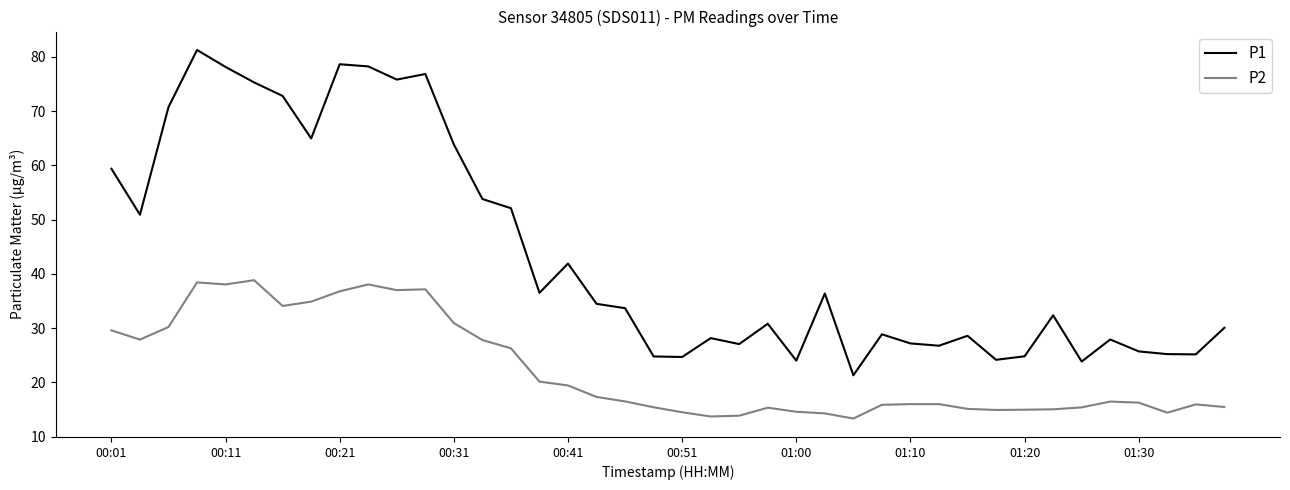

What are all the series names shown in the legend?

P1, P2